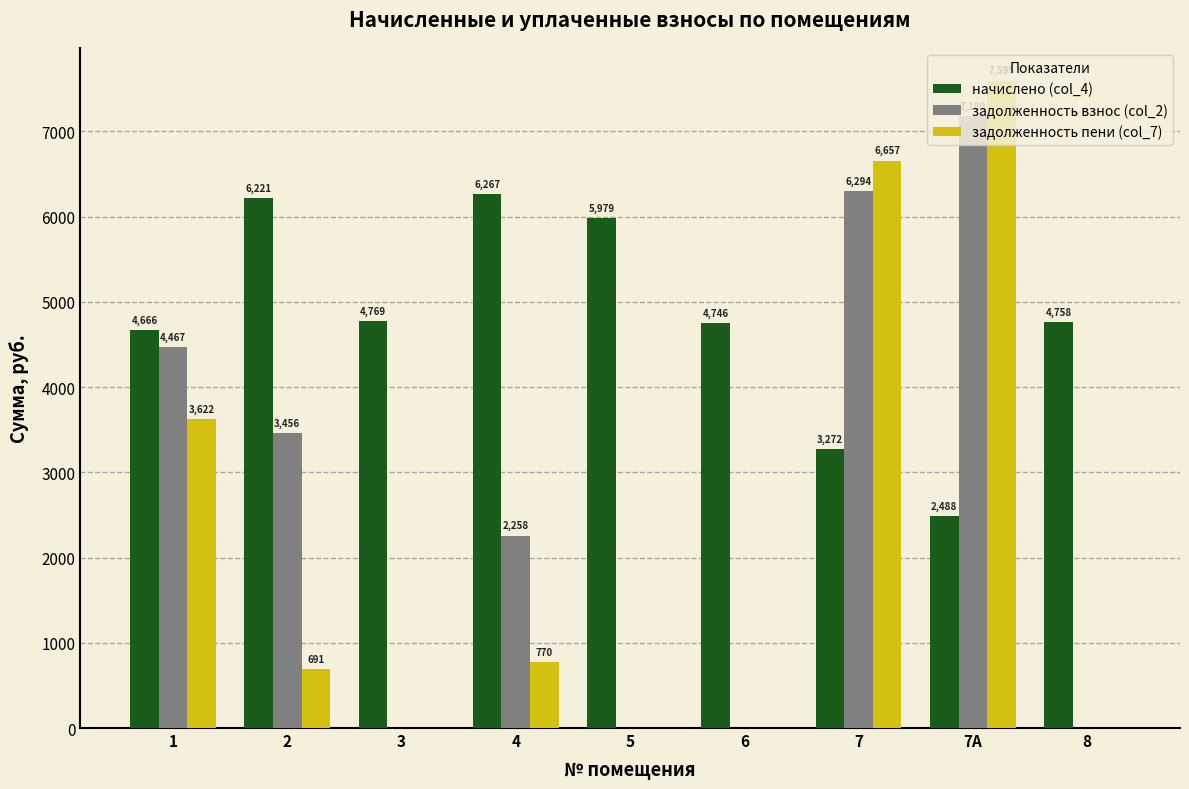

What is the total value across all series at 3?

4769.3